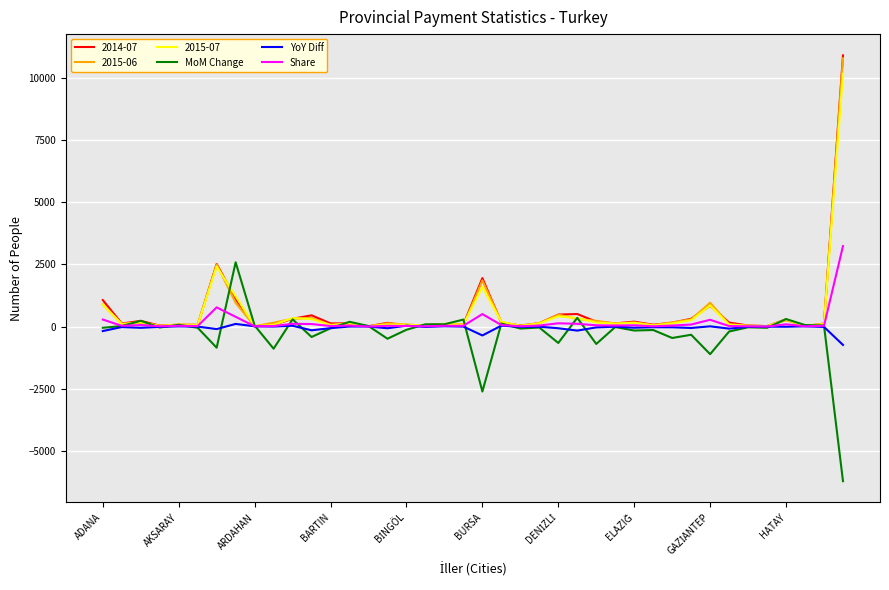

At which label does Share reach its peak?

39